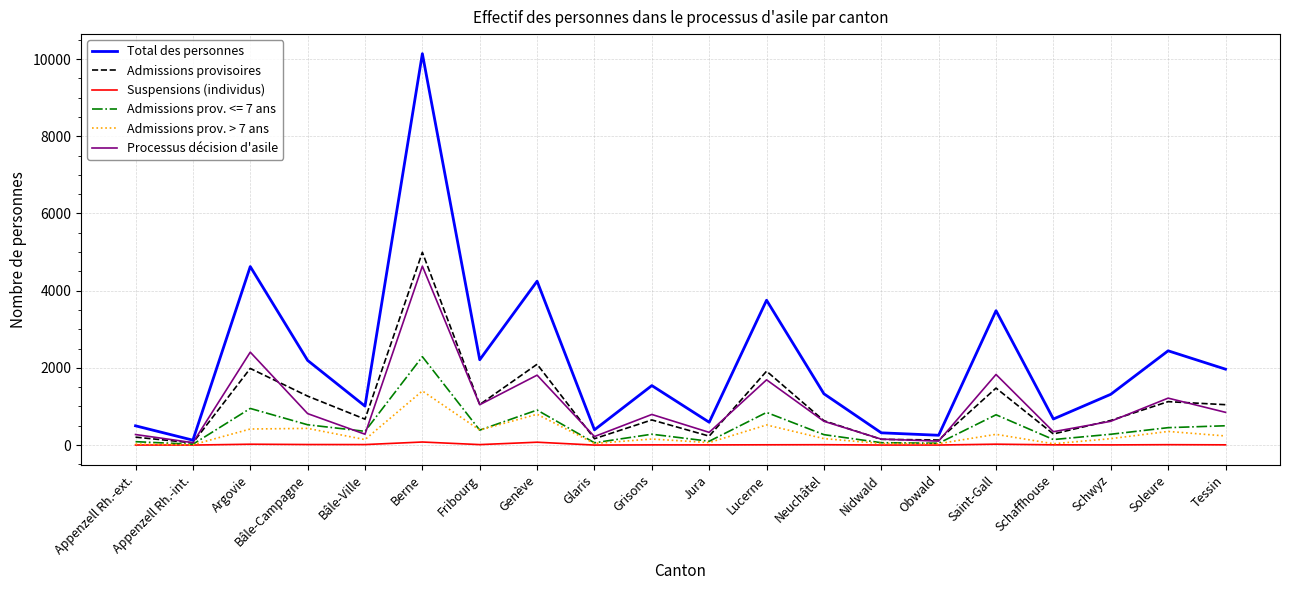

Does the chart display data point markers on the line(s)?

No